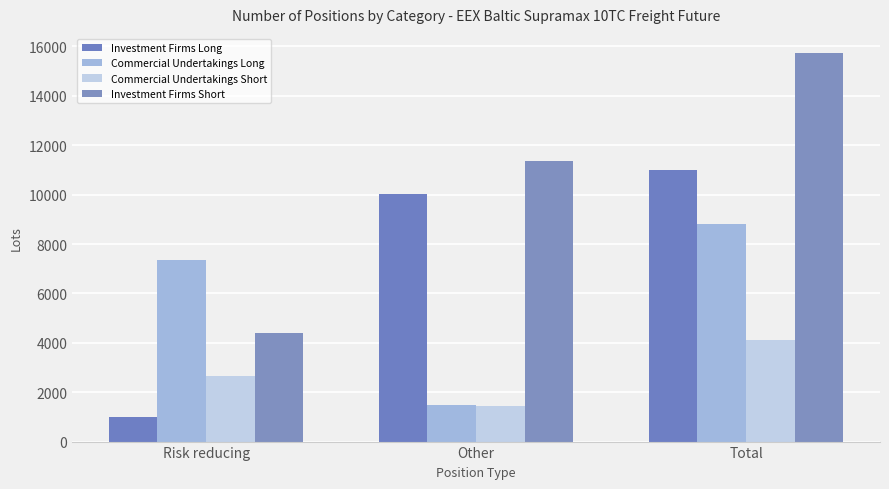

Reading left to right, extract all data points from this chart.

Investment Firms Long: 995.0	10013.9	11008.9
Commercial Undertakings Long: 7333.2	1476.0	8809.2
Commercial Undertakings Short: 2650.0	1450.0	4100.0
Investment Firms Short: 4380.0	11343.0	15723.0